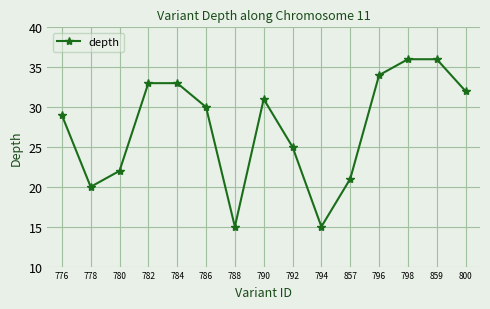

How many points are lower than both their immediate neighbors (excluding endpoints)?

3